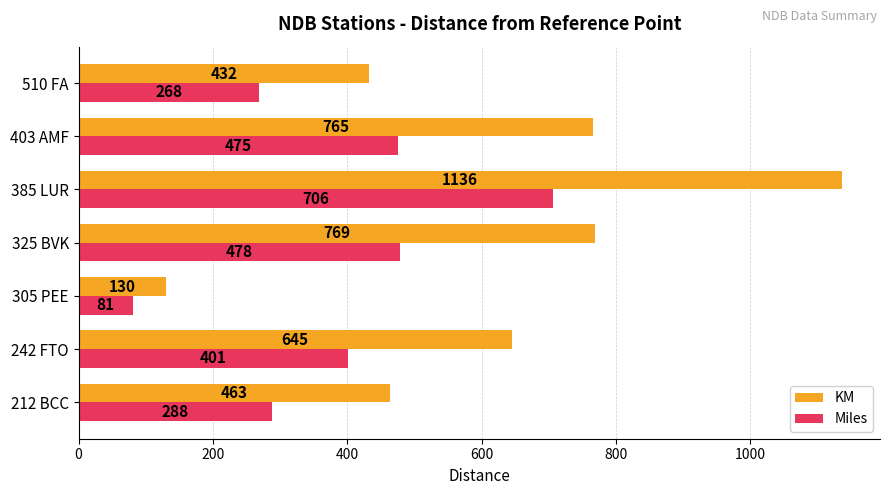

What are all the series names shown in the legend?

KM, Miles